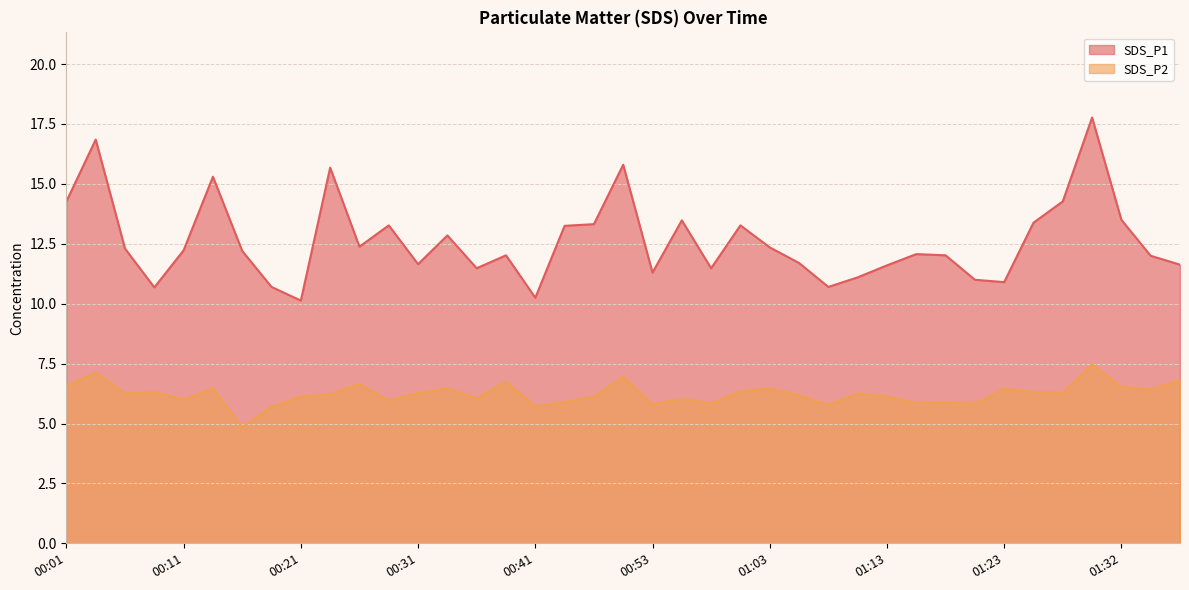

The value of SDS_P1 at 01:10 is 16.1. True or false?

False